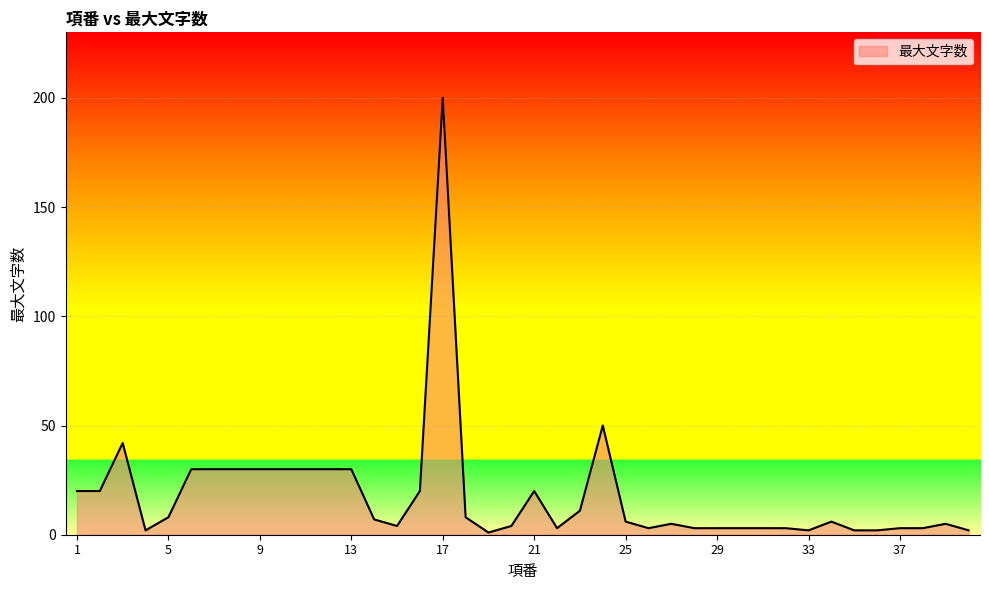

What is the difference between the maximum and minimum values?

199